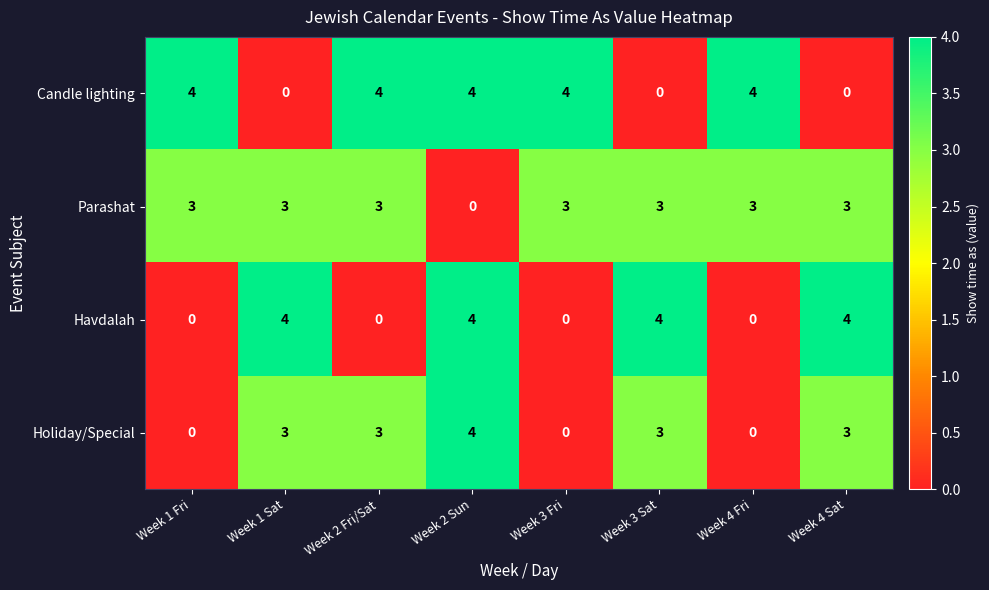

What is the spread (max minus min) of values at Week 2 Sun?

4